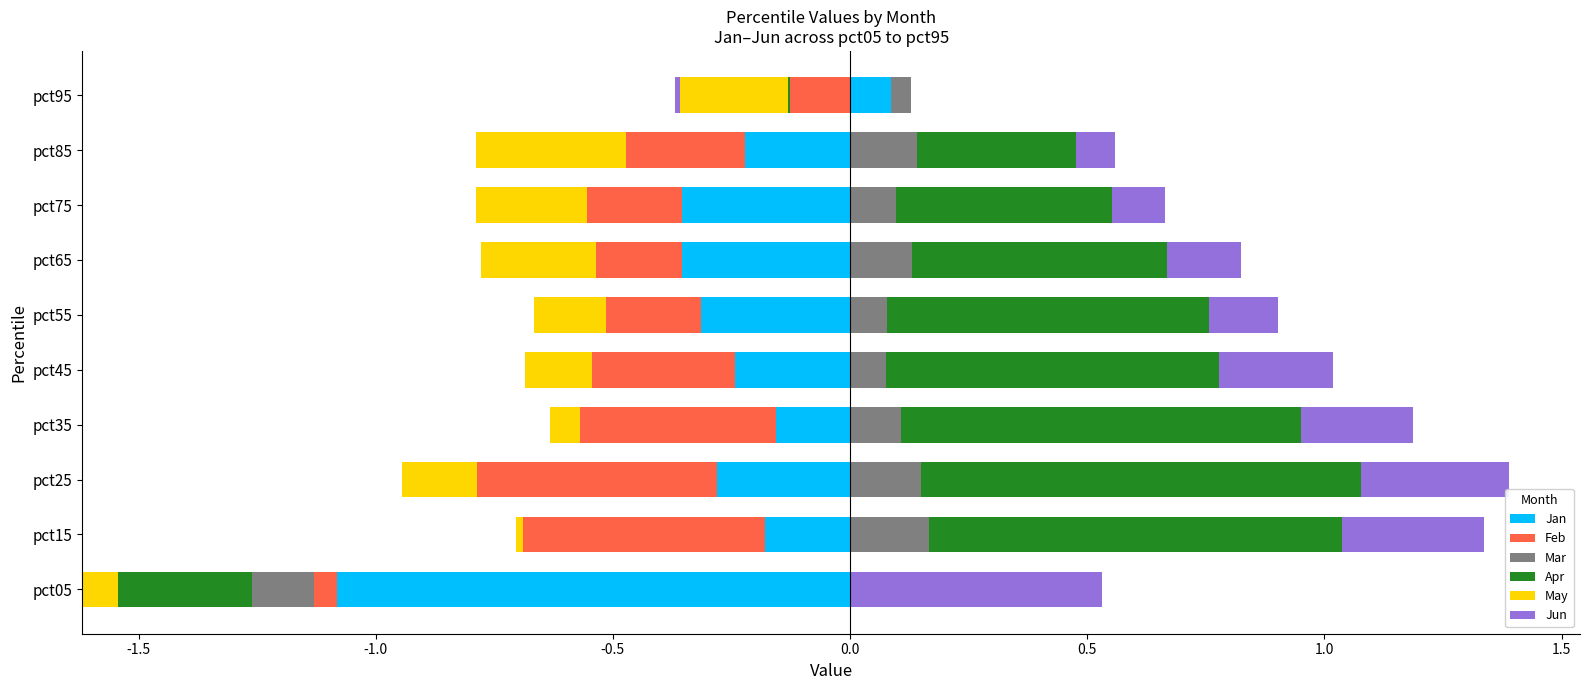

Are the bars horizontal?

Yes